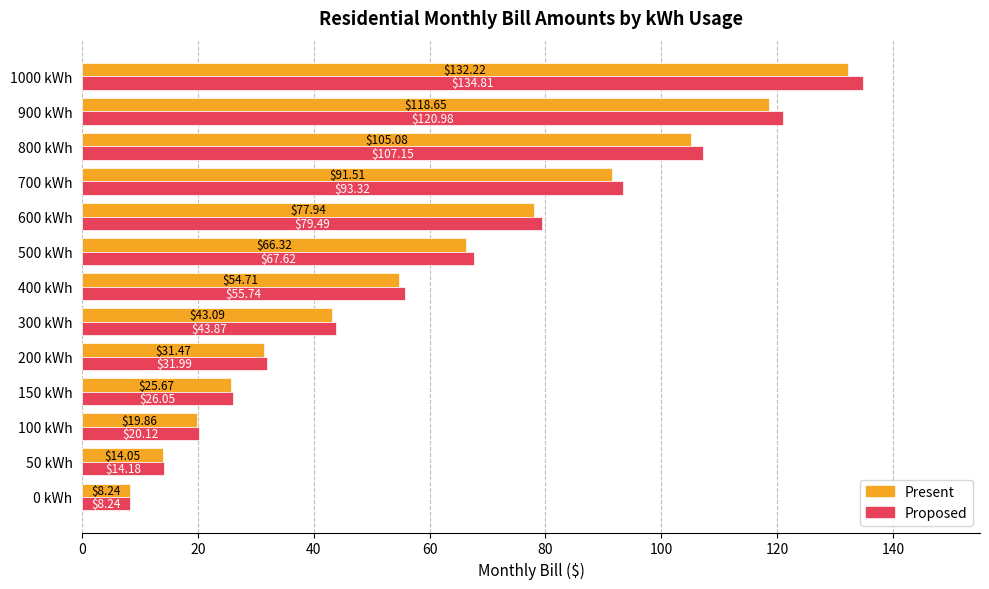

What is the maximum value shown in the chart?

134.8